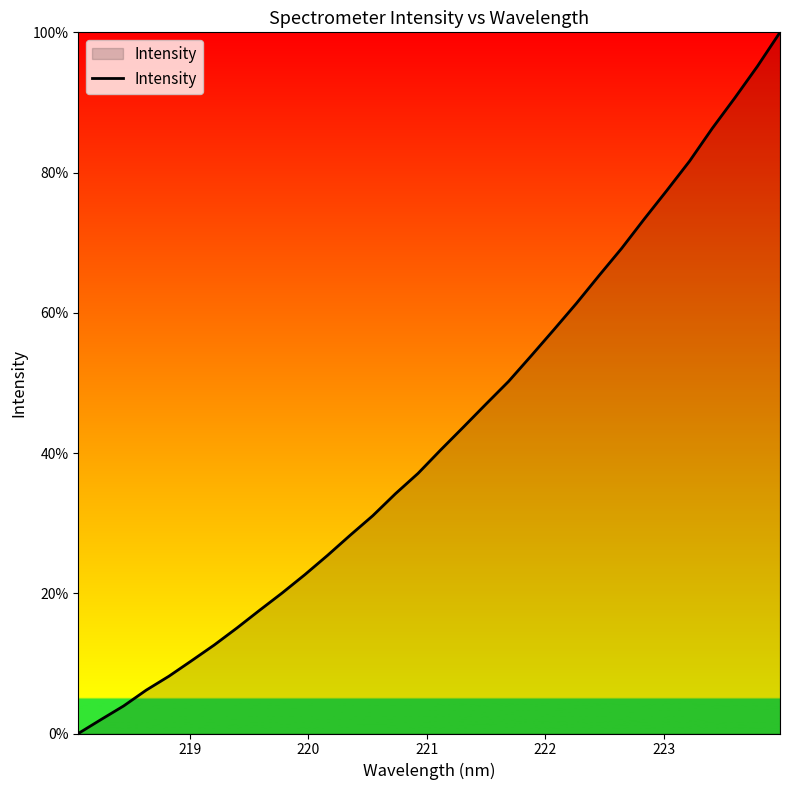

What is the maximum value shown in the chart?

100.0